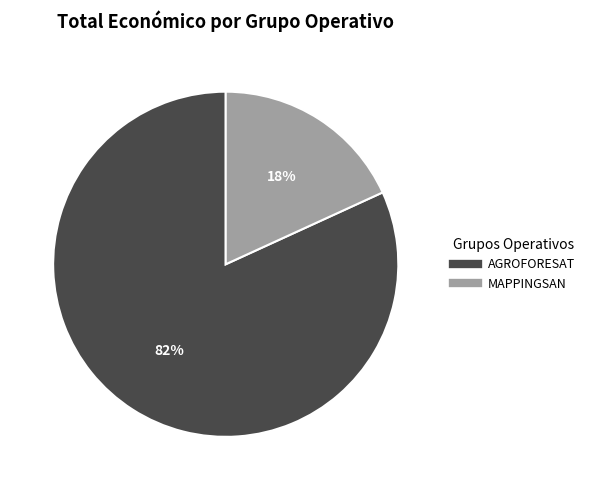

Between AGROFORESAT and MAPPINGSAN, which is larger?

AGROFORESAT